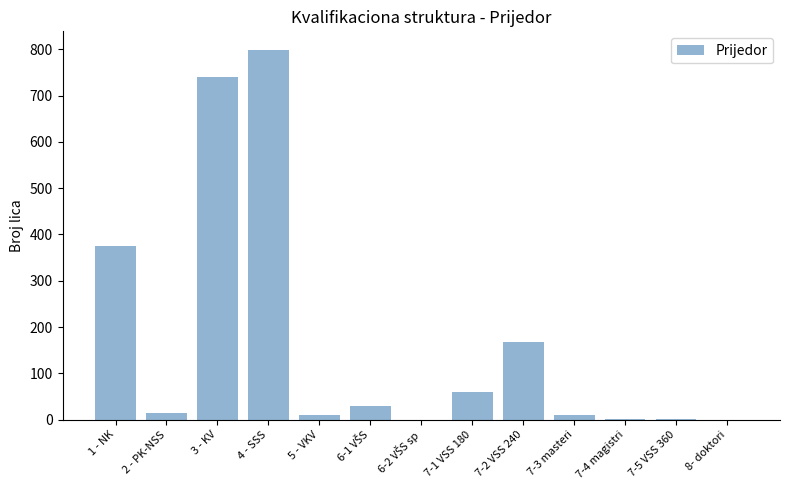

Where is the data nearest to the value 399?

1 - NK